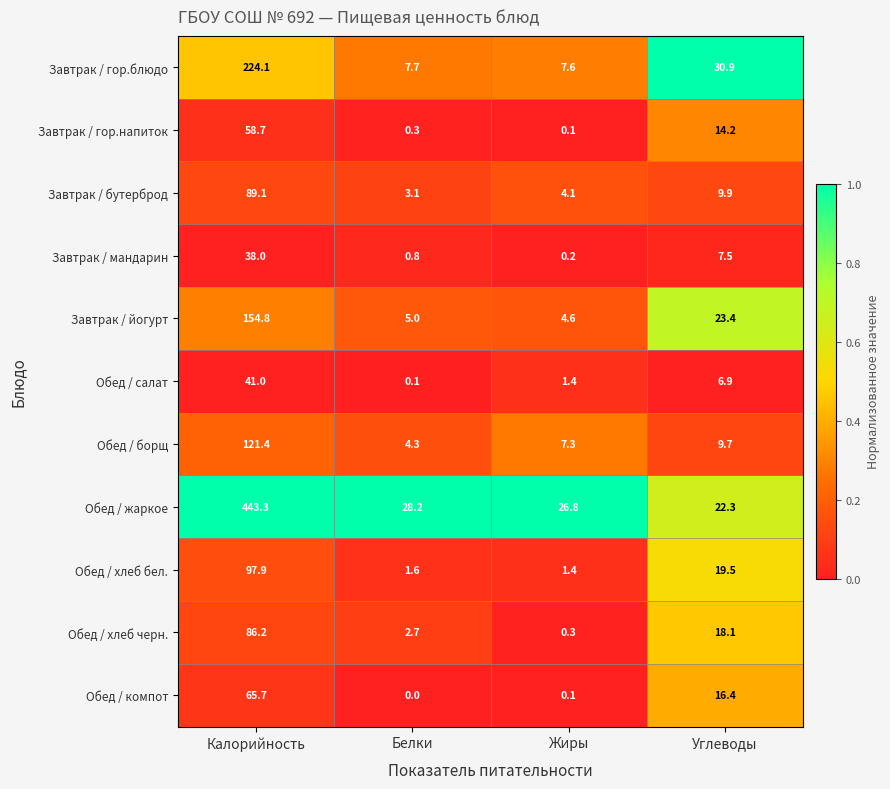

At which category does the chart reach its minimum across all series?

Белки